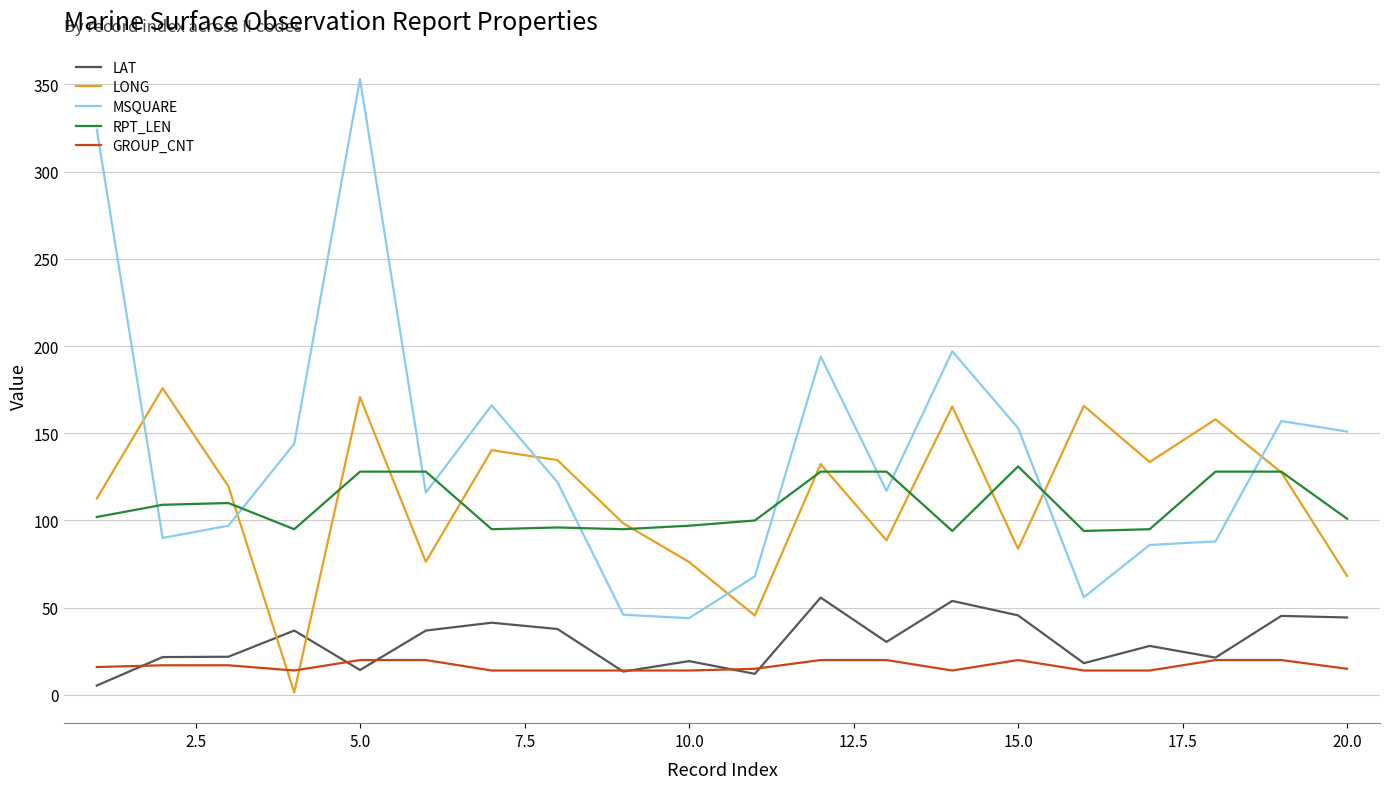

What is the difference between the maximum and minimum values in the RPT_LEN series?

37.0